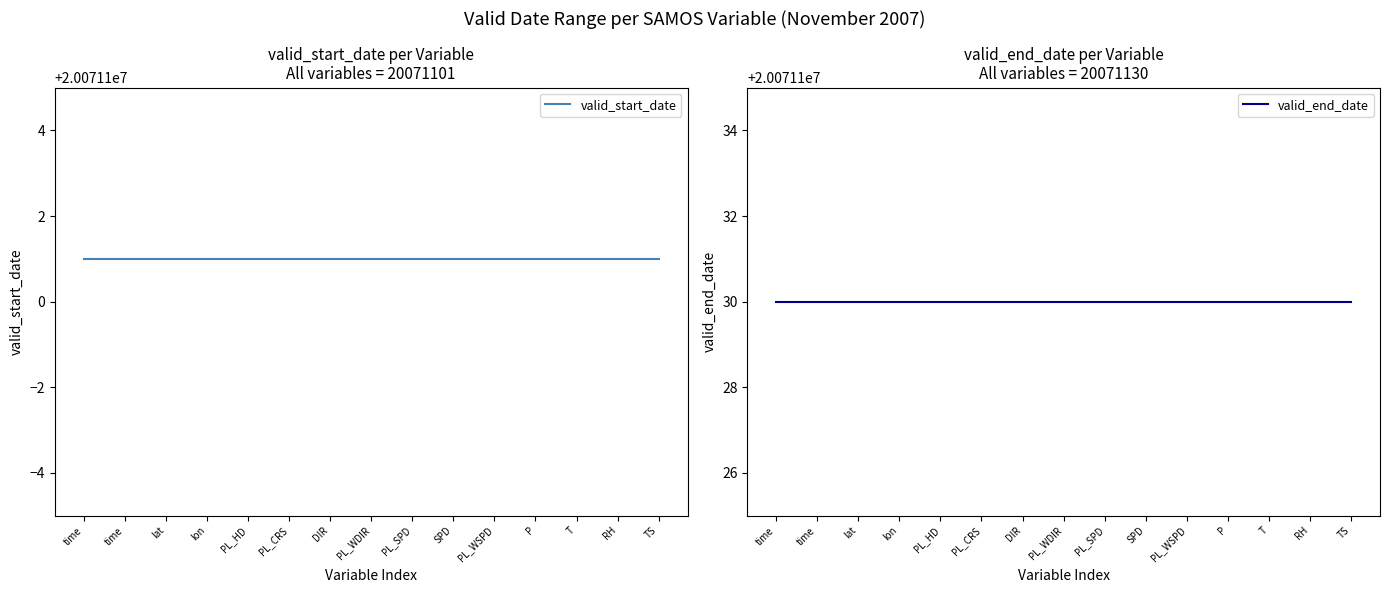

List the series in order of their peak value, lowest first.

valid_start_date, valid_end_date